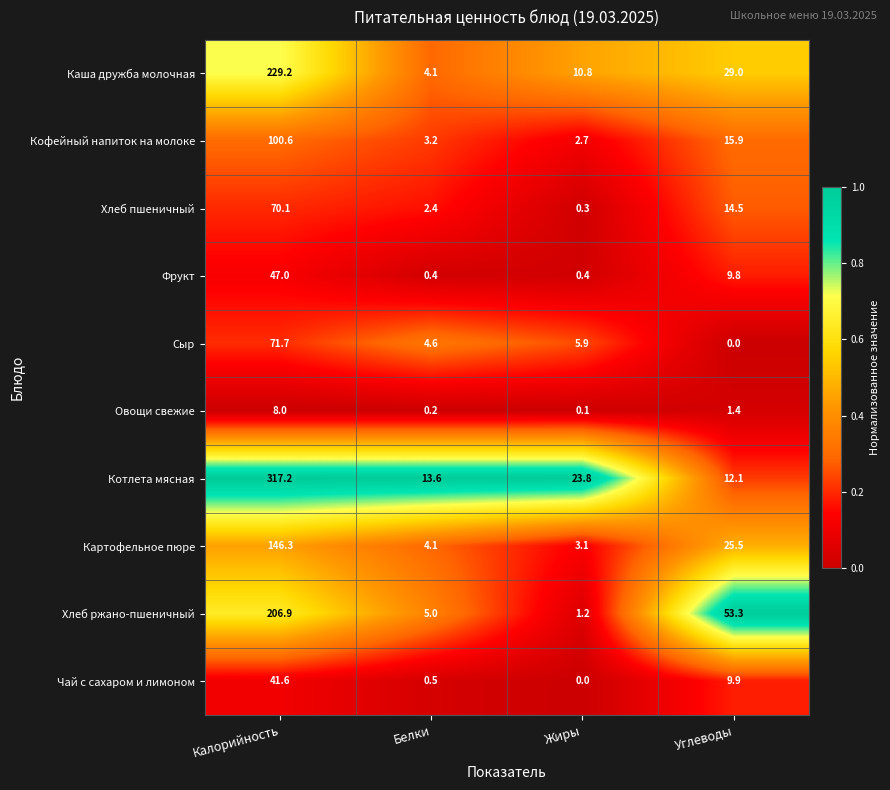

List the labels in order of Каша дружба молочная value, largest first.

Калорийность, Углеводы, Жиры, Белки